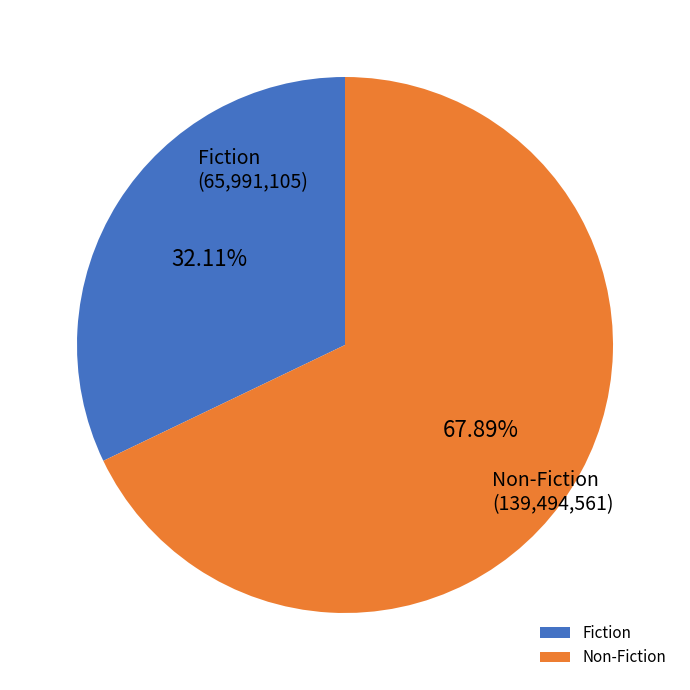

Does any single category account for the majority?

Yes